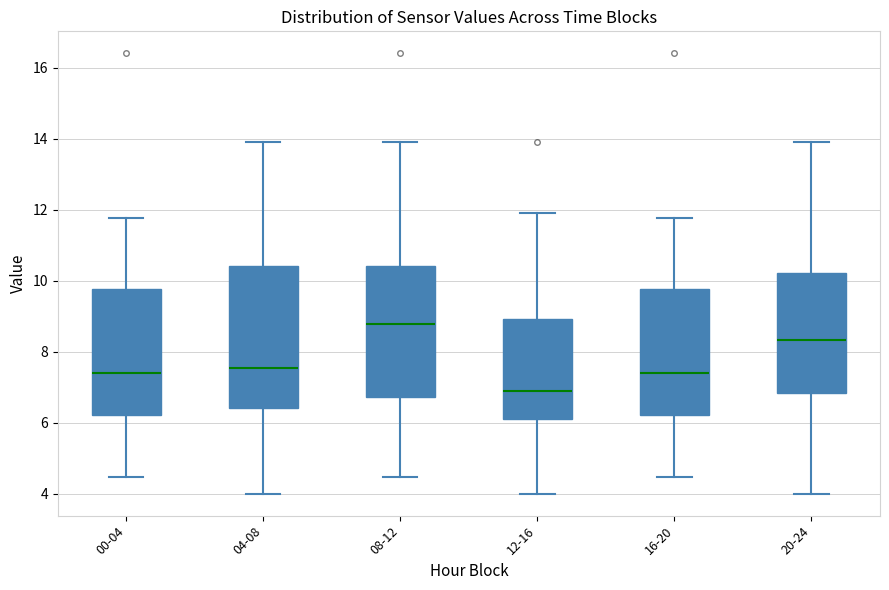

Which box is the tallest, from its lower edge to its upper edge?

04-08